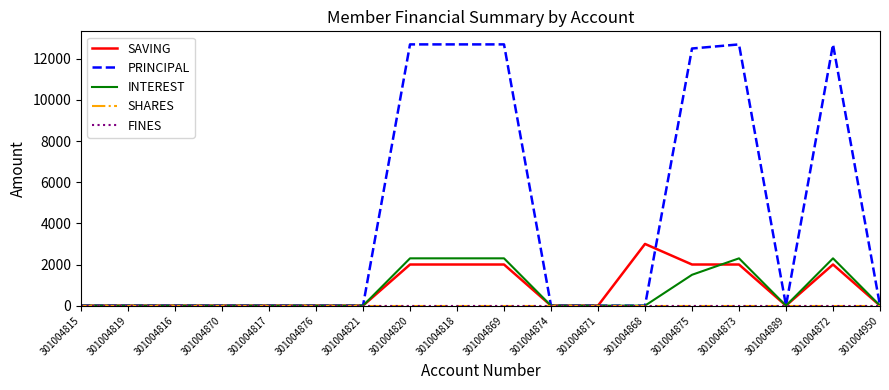

True or false: PRINCIPAL and SHARES intersect in this chart.

False